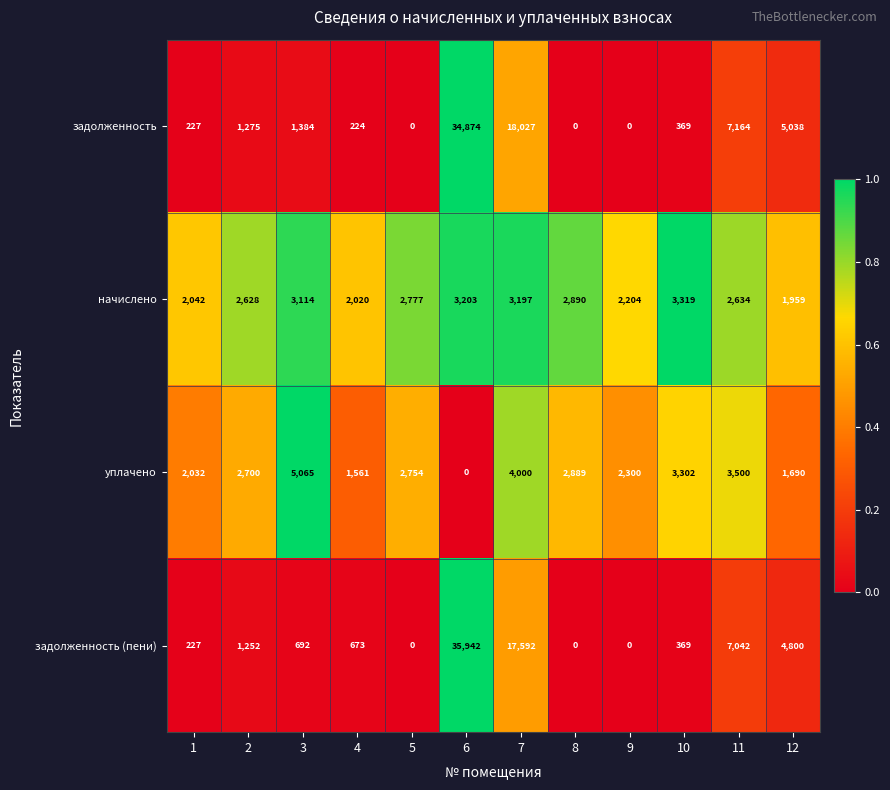

Which series has the widest spread of values?

задолженность (пени)